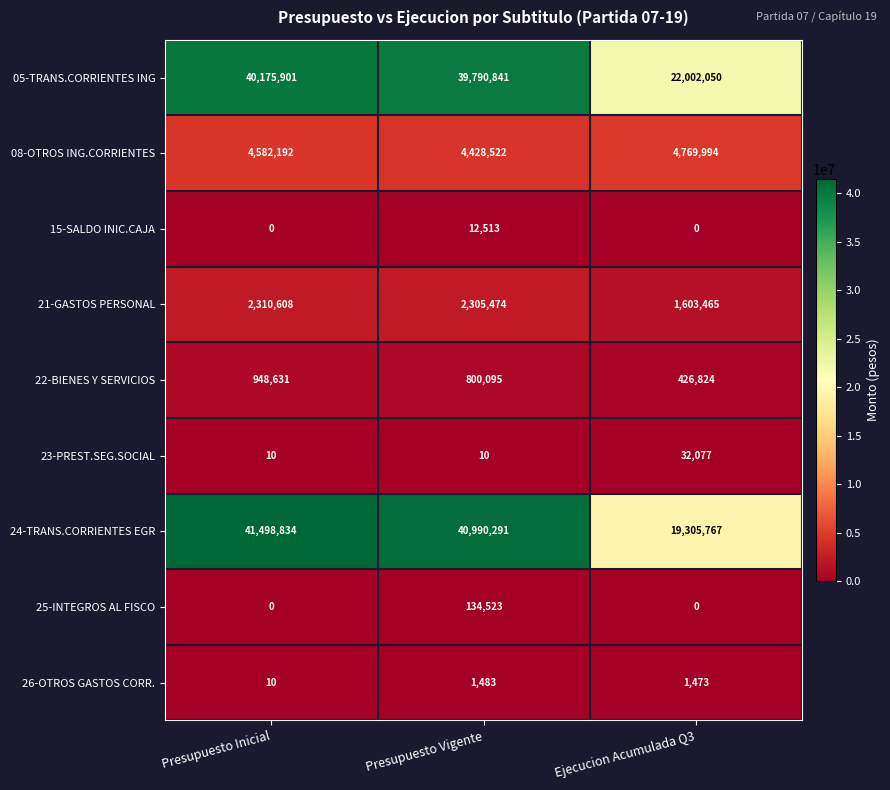

Which category has the highest value in the 15-SALDO INIC.CAJA series?

Presupuesto Vigente